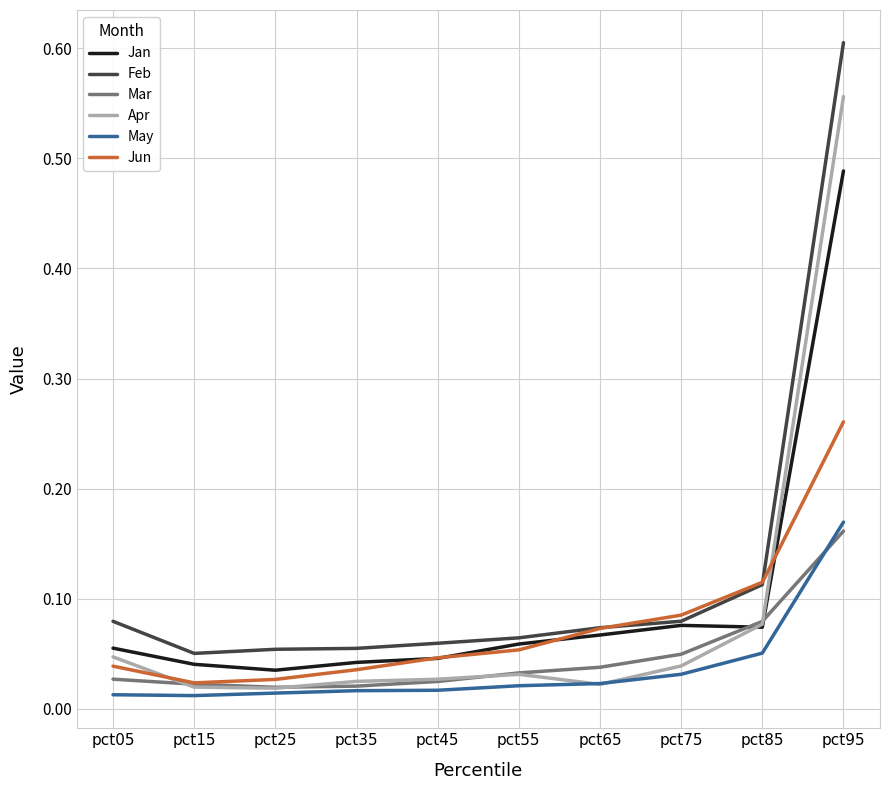

True or false: Feb and Mar cross at least once.

False